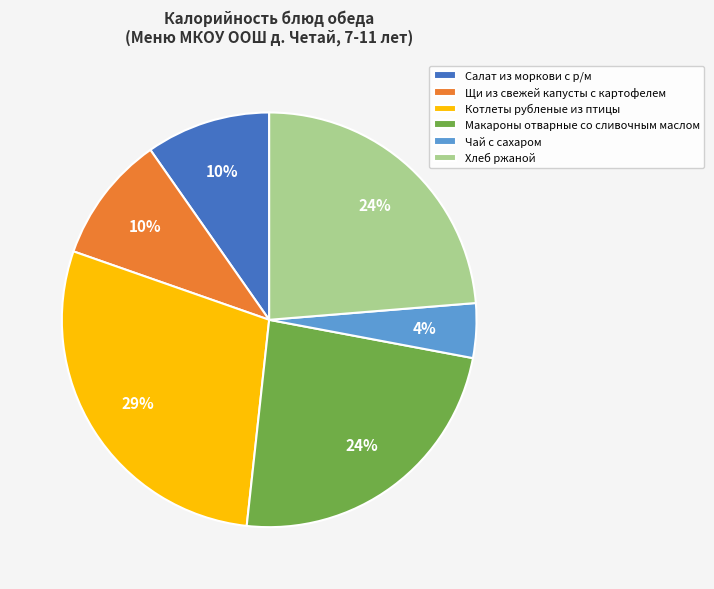

What percentage is the Салат из моркови с р/м slice, to the nearest percent?

10%